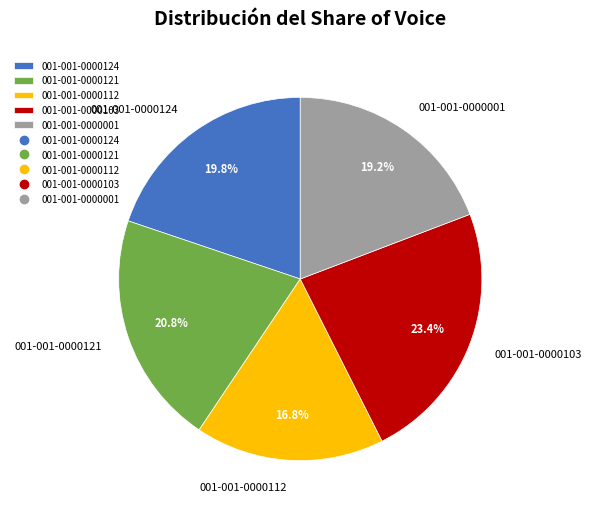

How many segments does this pie chart have?

5